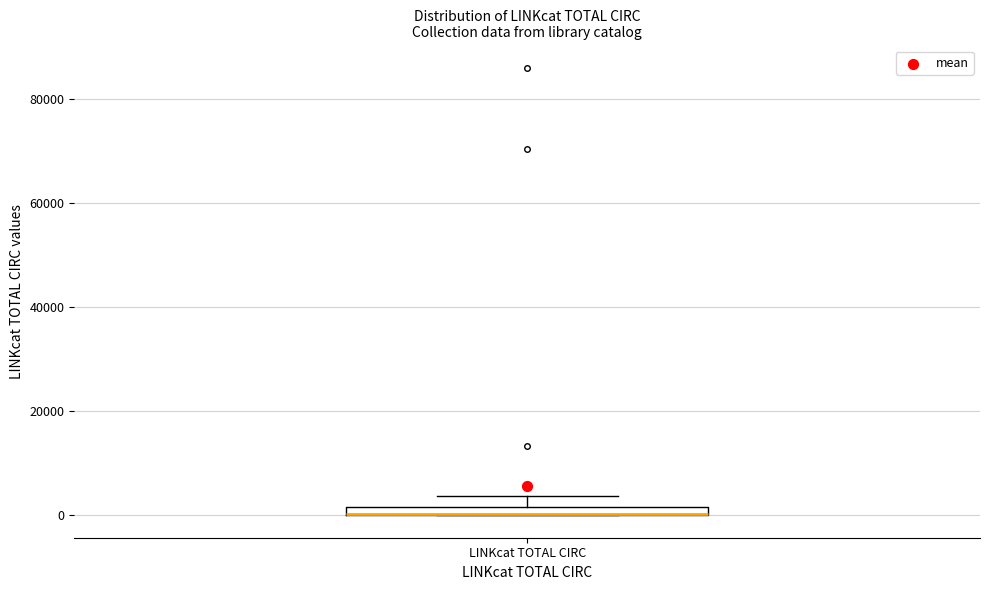

Where is the lower edge of the box for LINKcat TOTAL CIRC on the y-axis? The values are not printed on the chart, so give them approximately, as read against the axis.

0